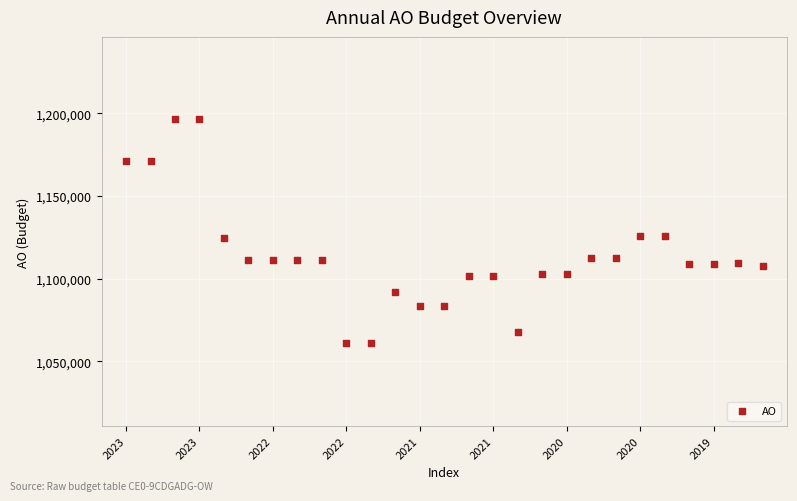

What is the range of Y values (max minus min)?

135603